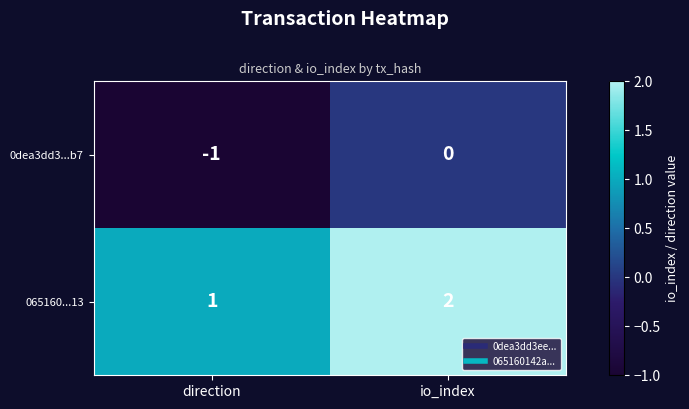

At which label does 0dea3dd3...b7 reach its minimum?

direction